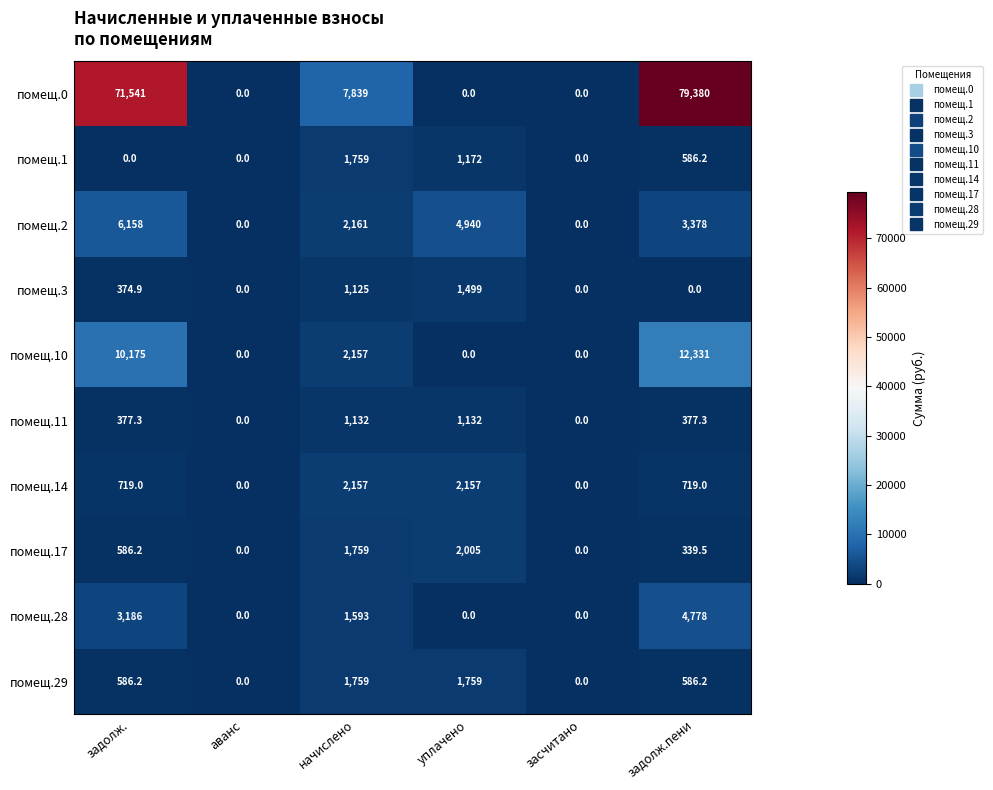

What is the maximum value for помещ.3?

1499.0